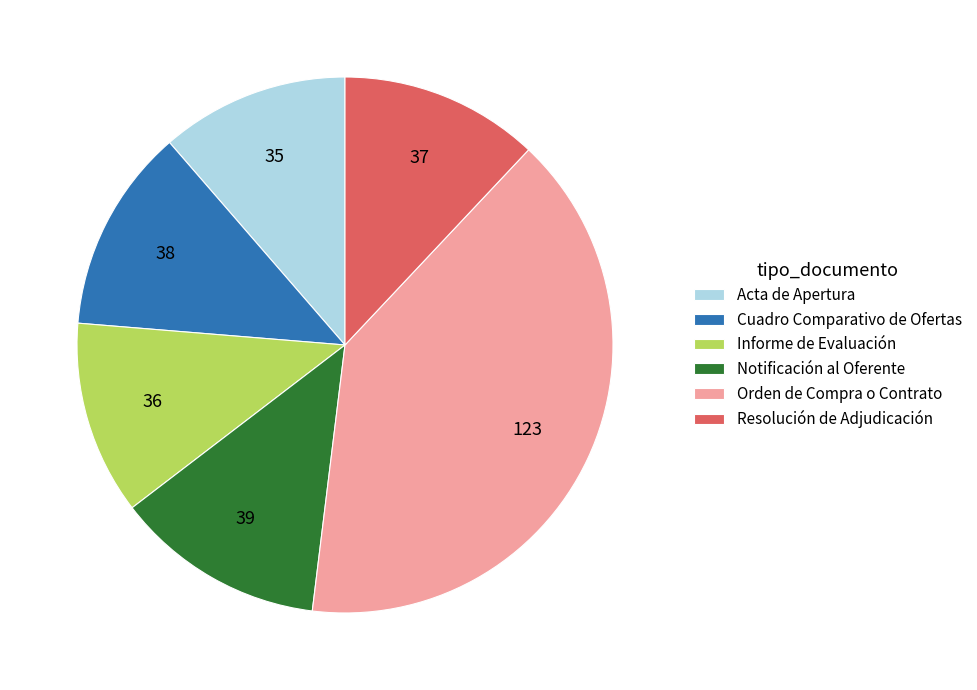

Does Orden de Compra o Contrato represent more than half of the total?

No